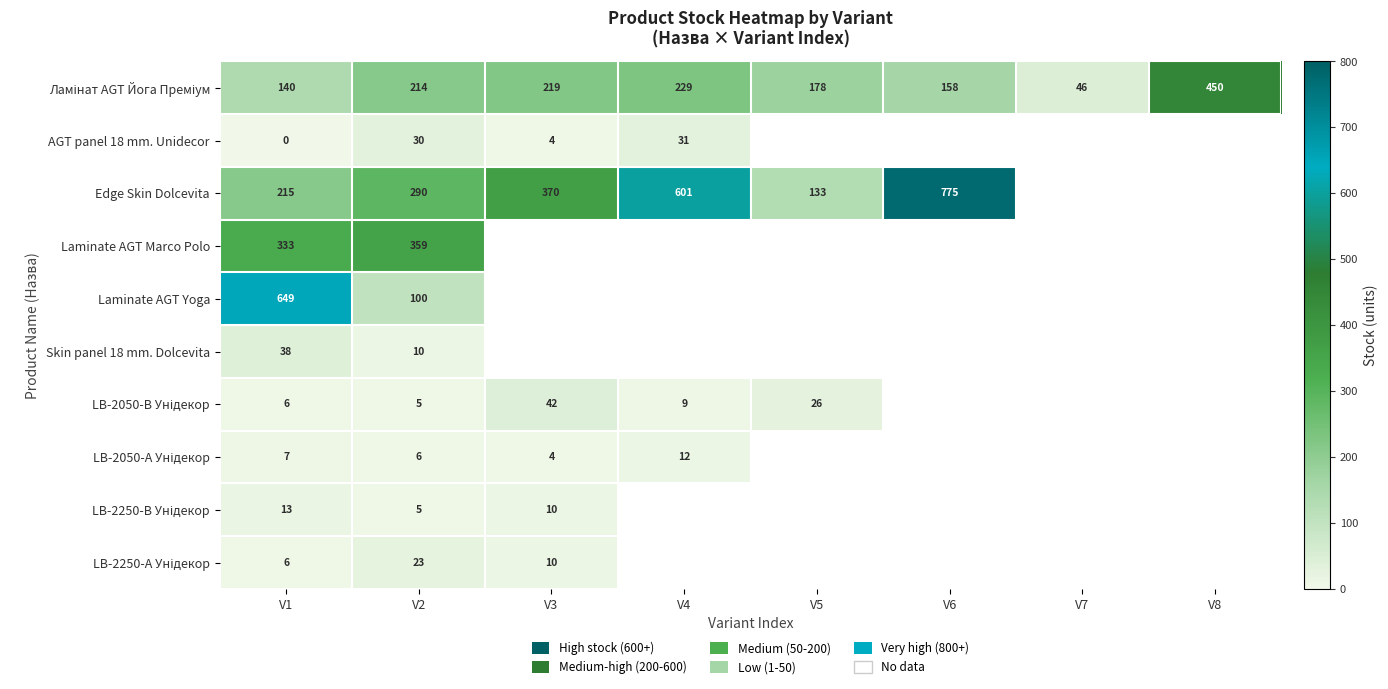

Is the value of AGT panel 18 mm. Unidecor at V4 greater than the value of Laminate AGT Yoga at V5?

No